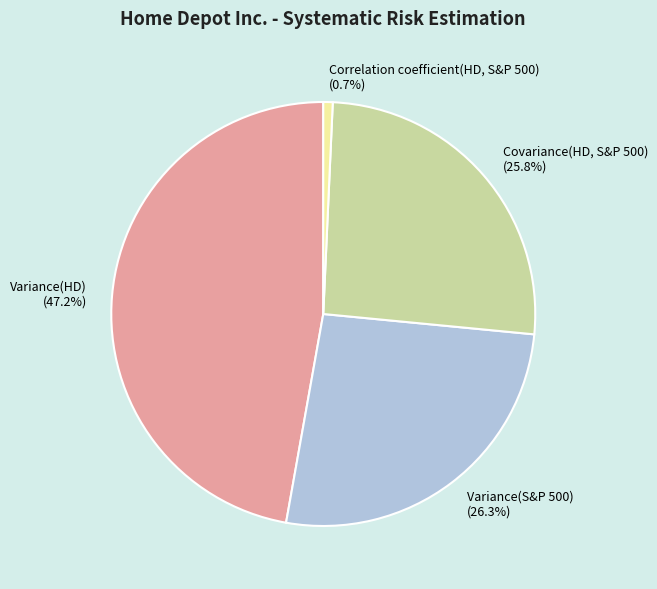

What percentage is the Variance(S&P 500) slice, to the nearest percent?

26%